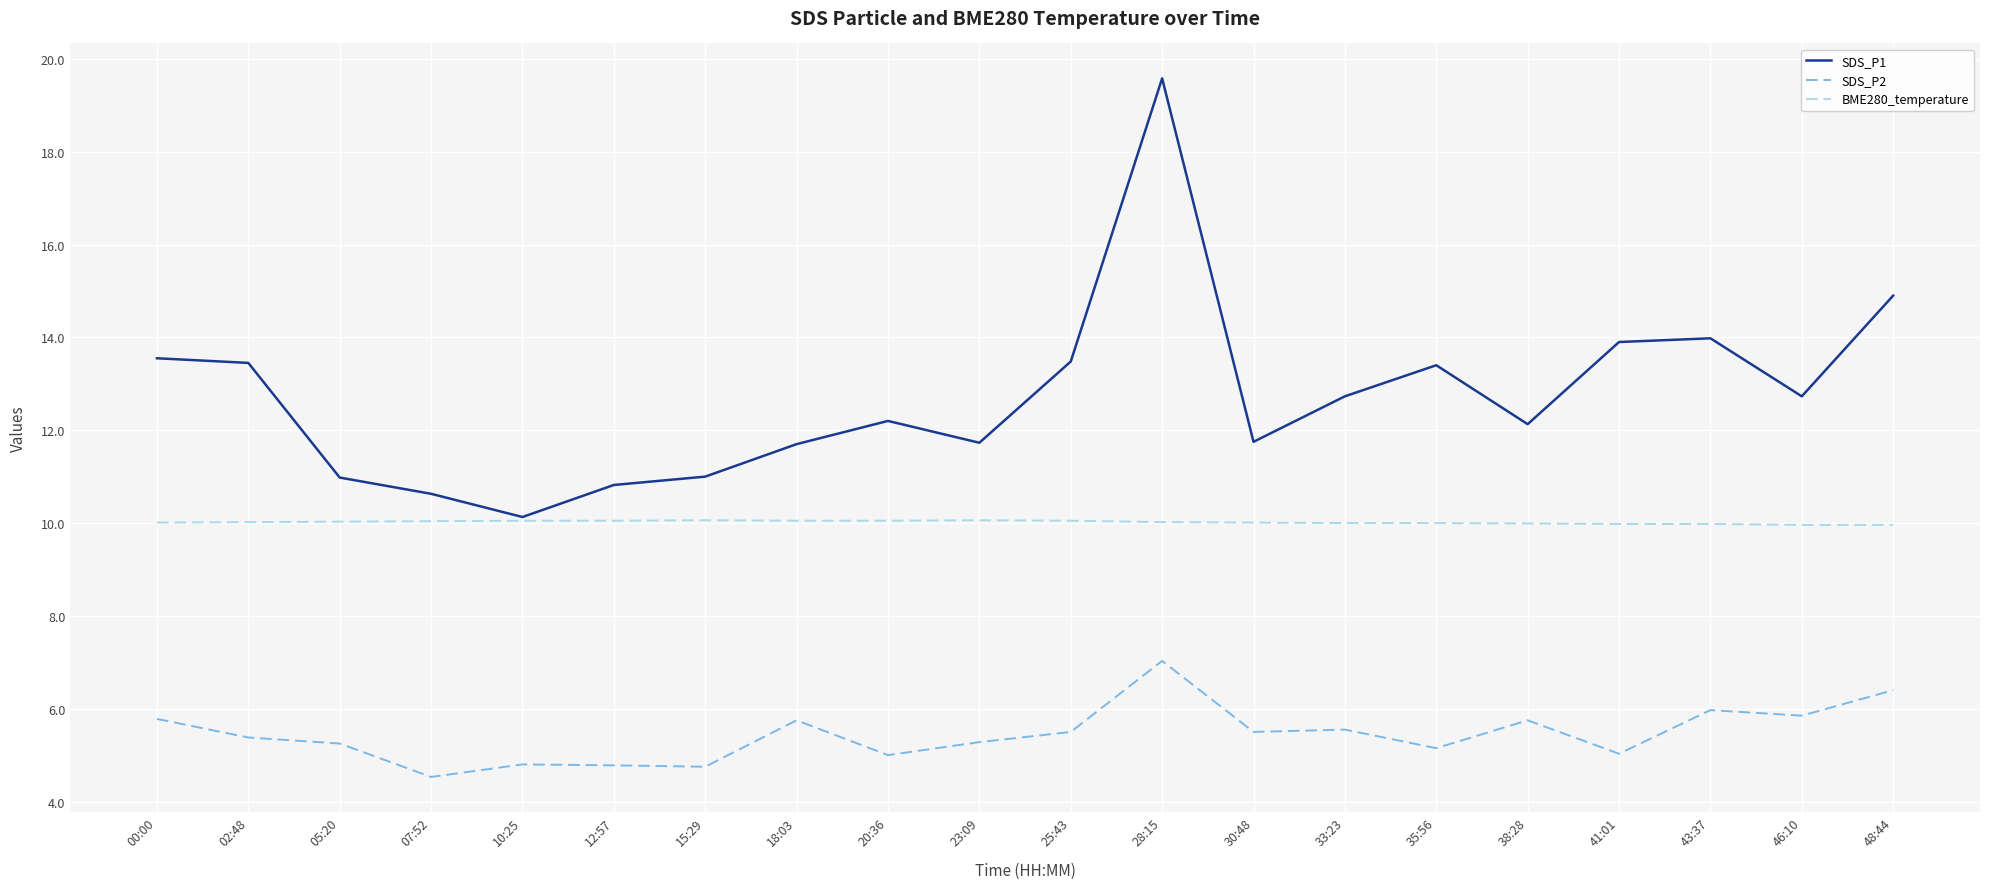

What is the sum of all BME280_temperature values?

200.4